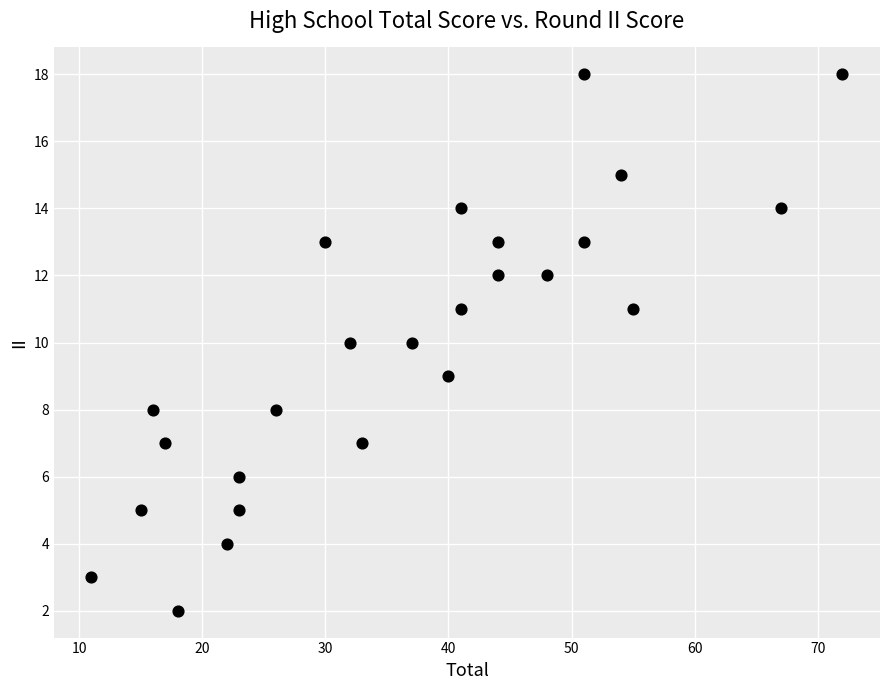

What is the range of X values (max minus min)?

61